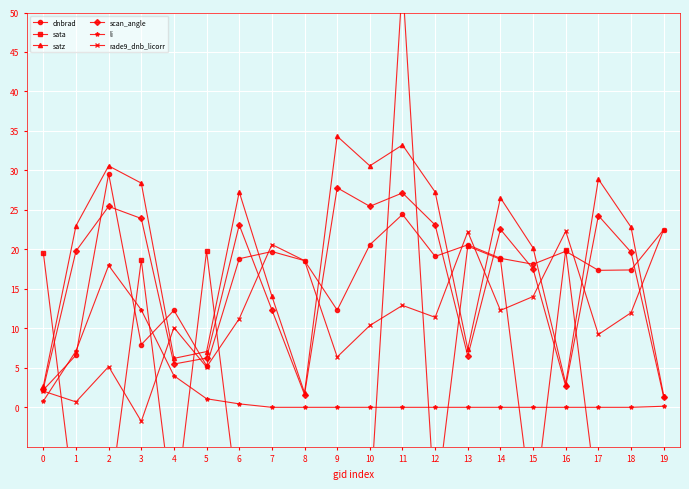

How many series are shown in this chart?

6